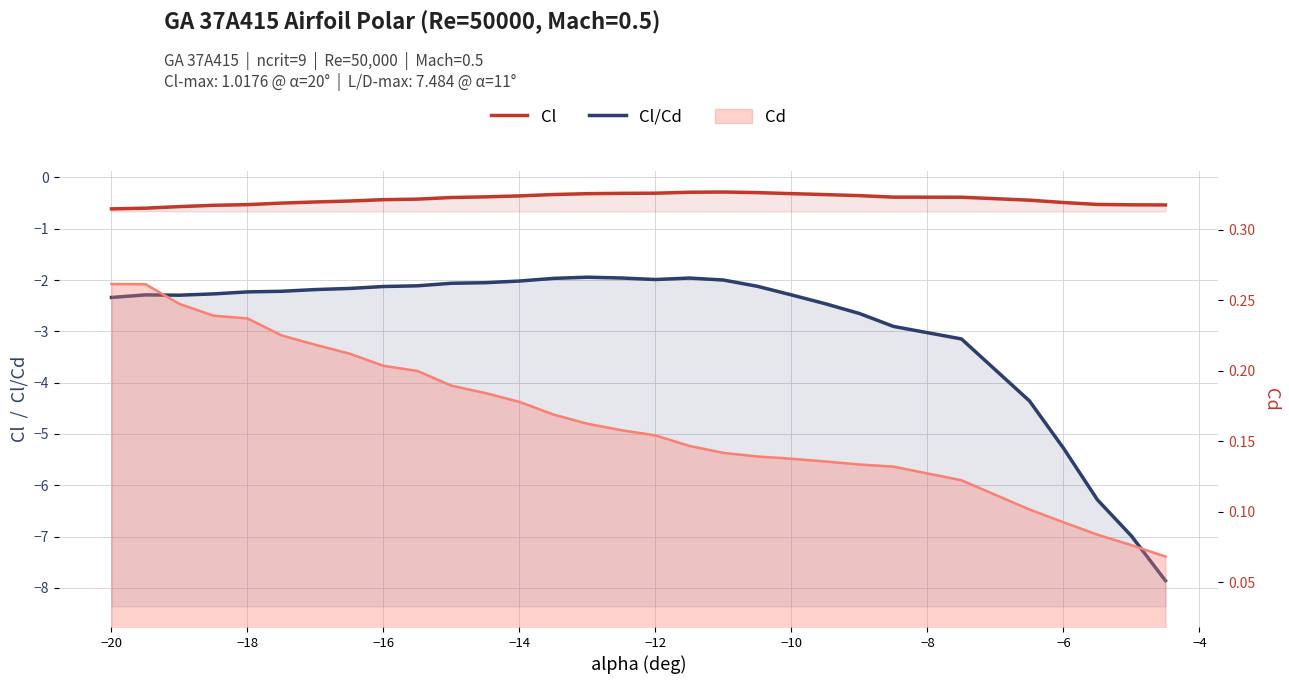

What value does the Cl/Cd series have at −10?

-2.2